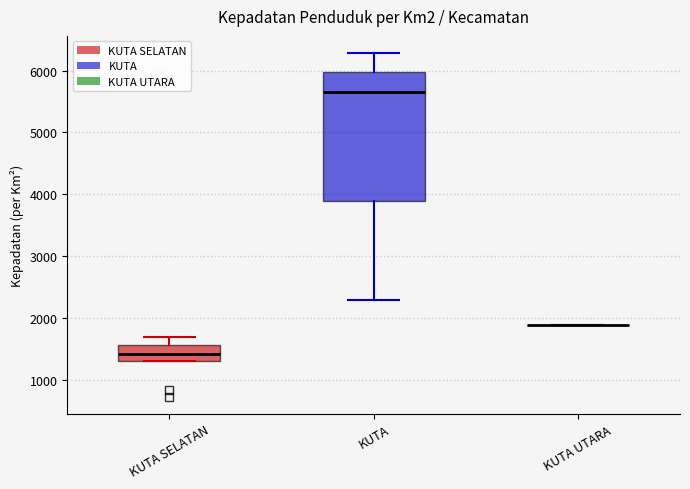

Where does the median line of the box for KUTA SELATAN sit on the y-axis? The values are not printed on the chart, so give them approximately, as read against the axis.

1400